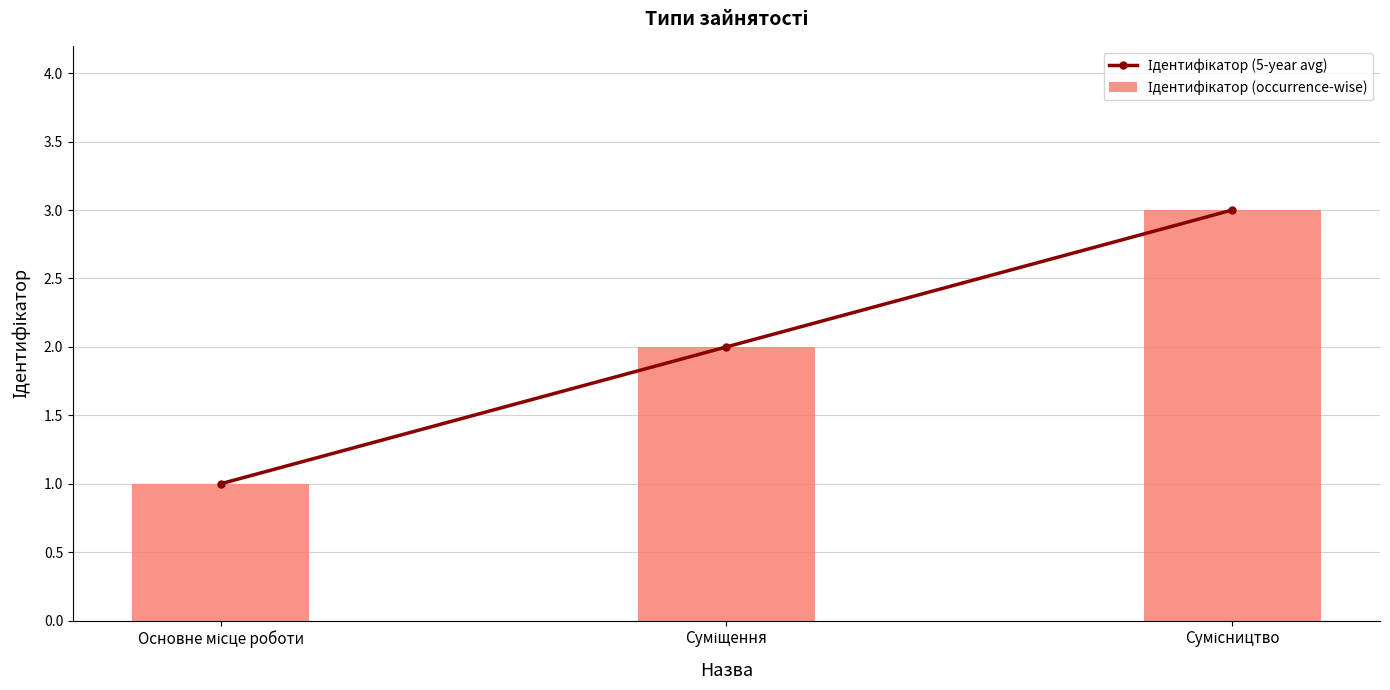

Which has a higher value, Сумісництво or Суміщення?

Сумісництво